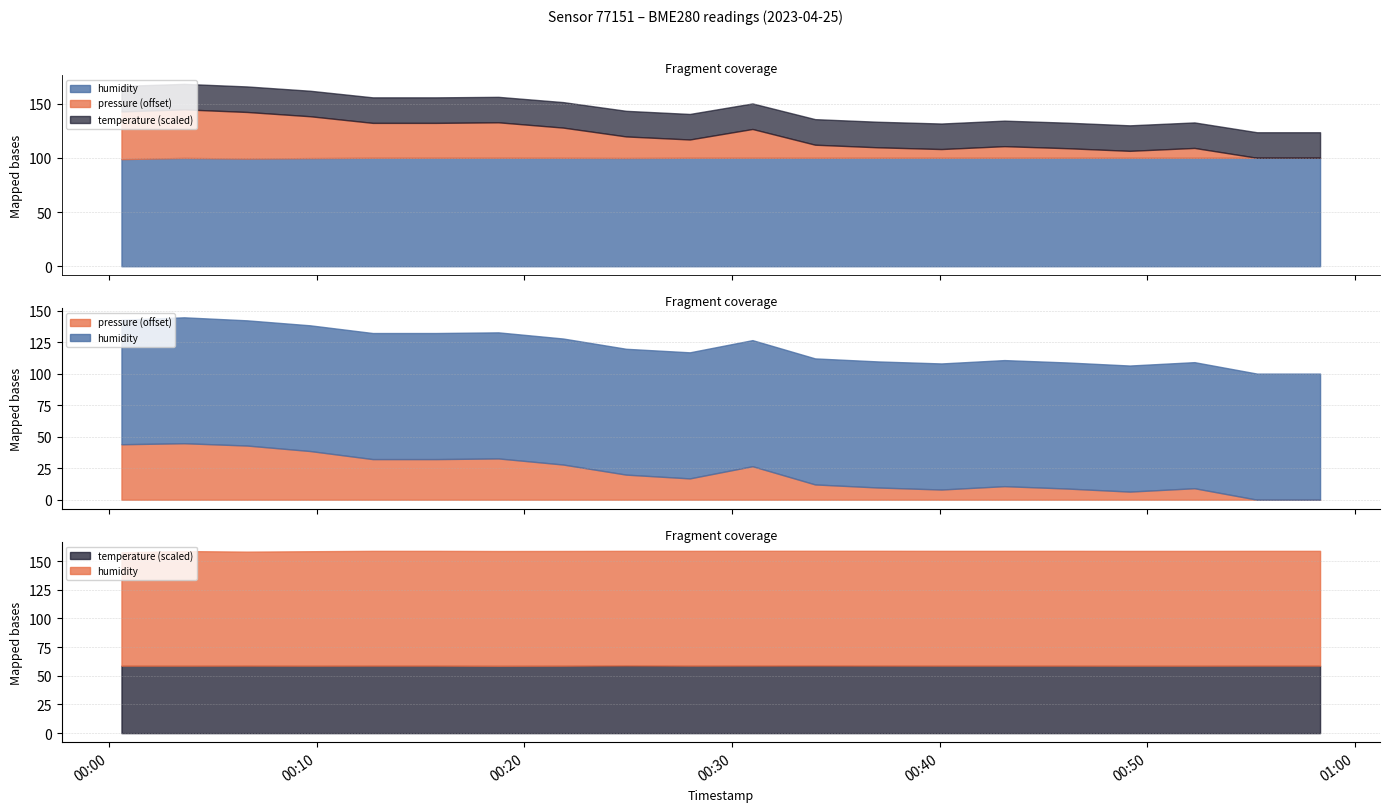

What is the difference between the second highest and minimum values in the humidity series?

1.2